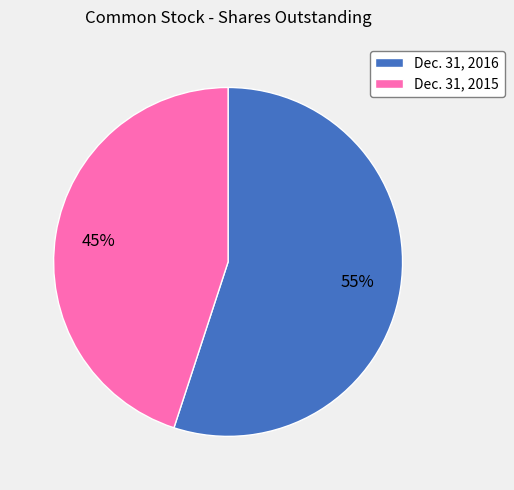

Which slice represents more than half of the pie?

Dec. 31, 2016